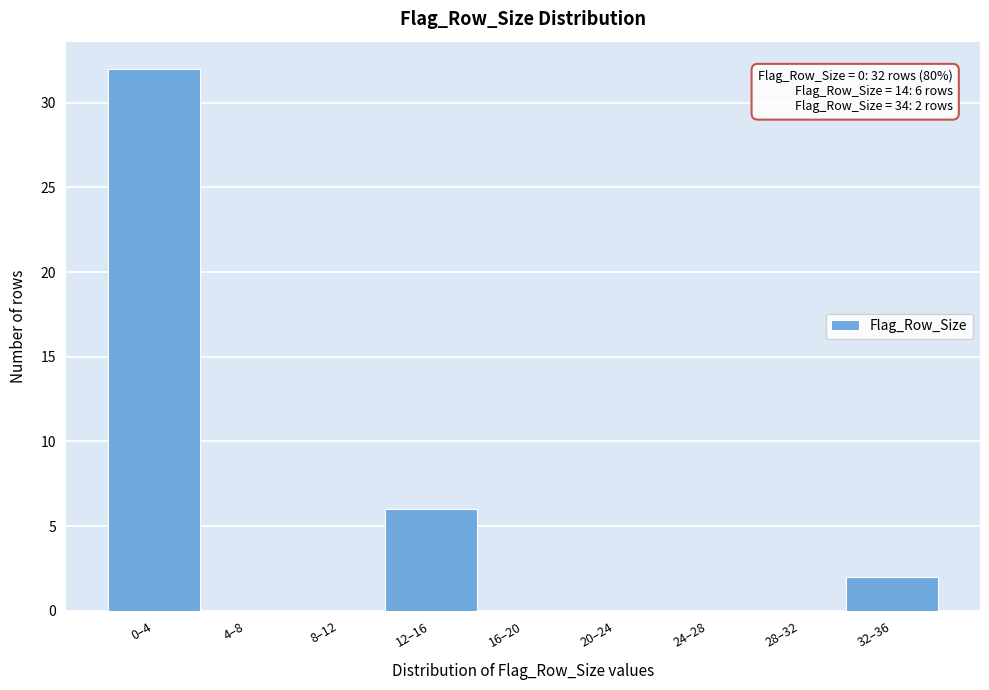

Reading left to right, what are all the values shown in this chart?

0–4=32	4–8=0	8–12=0	12–16=6	16–20=0	20–24=0	24–28=0	28–32=0	32–36=2